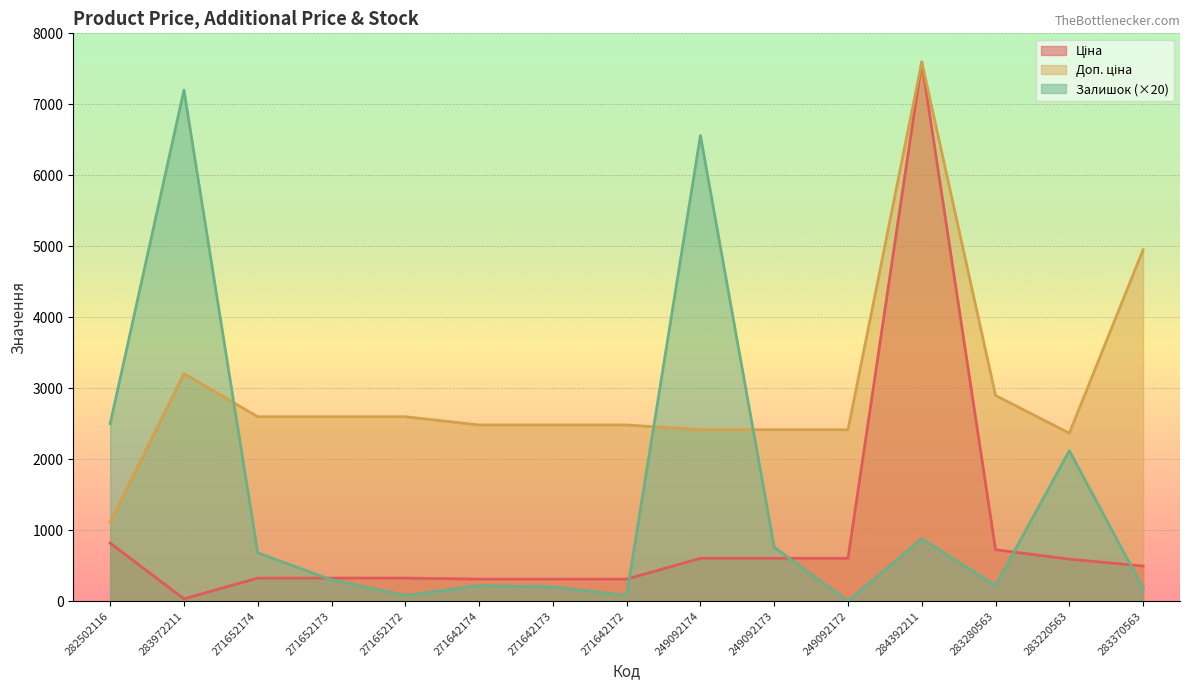

List the labels in order of Доп. ціна value, largest first.

284392211, 283370563, 283972211, 283280563, 271652174, 271652173, 271652172, 271642174, 271642173, 271642172, 249092174, 249092173, 249092172, 283220563, 282502116